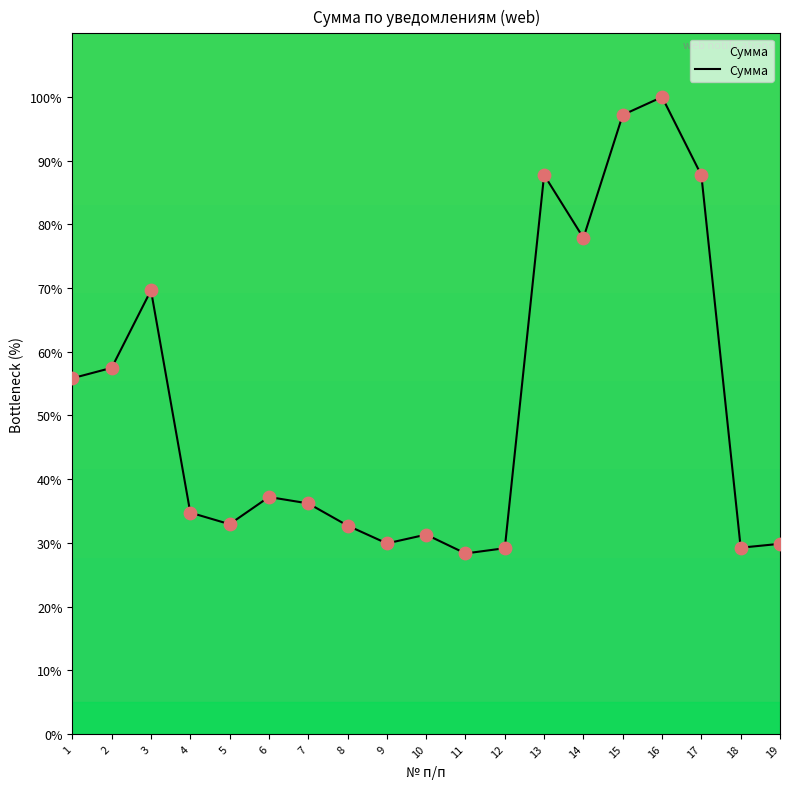

Approximately how many times larger is the value at 6 compared to 7?

1.0